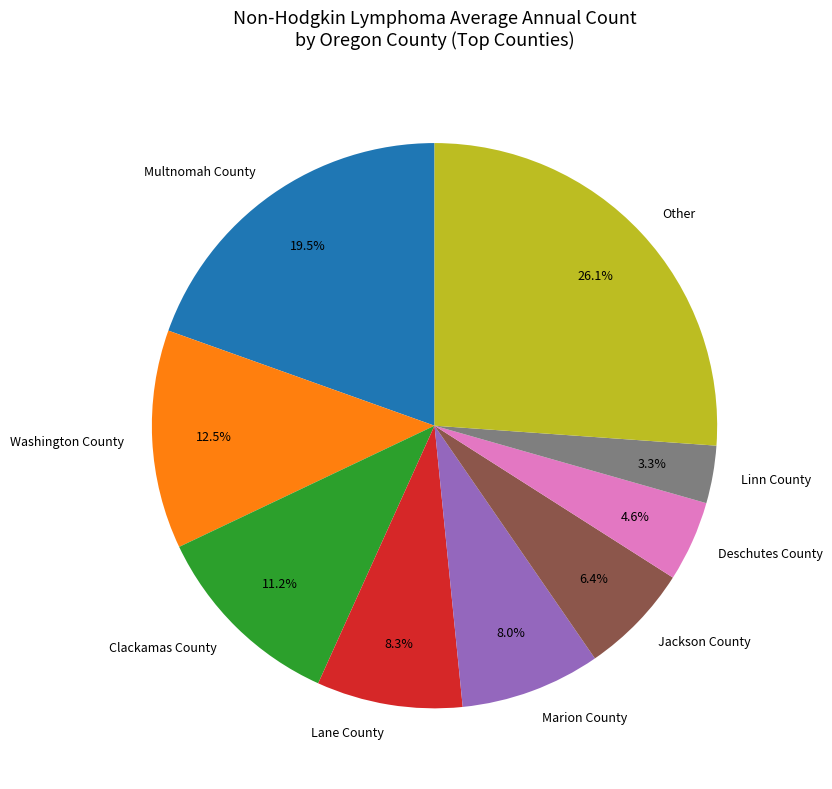

How many segments does this pie chart have?

9